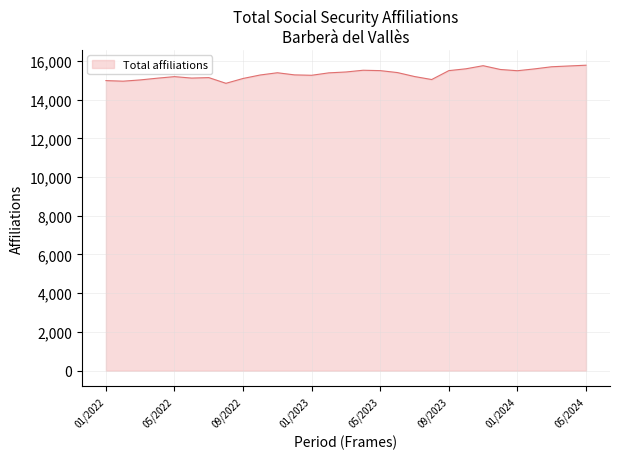

What is the minimum value shown in the chart?

14840